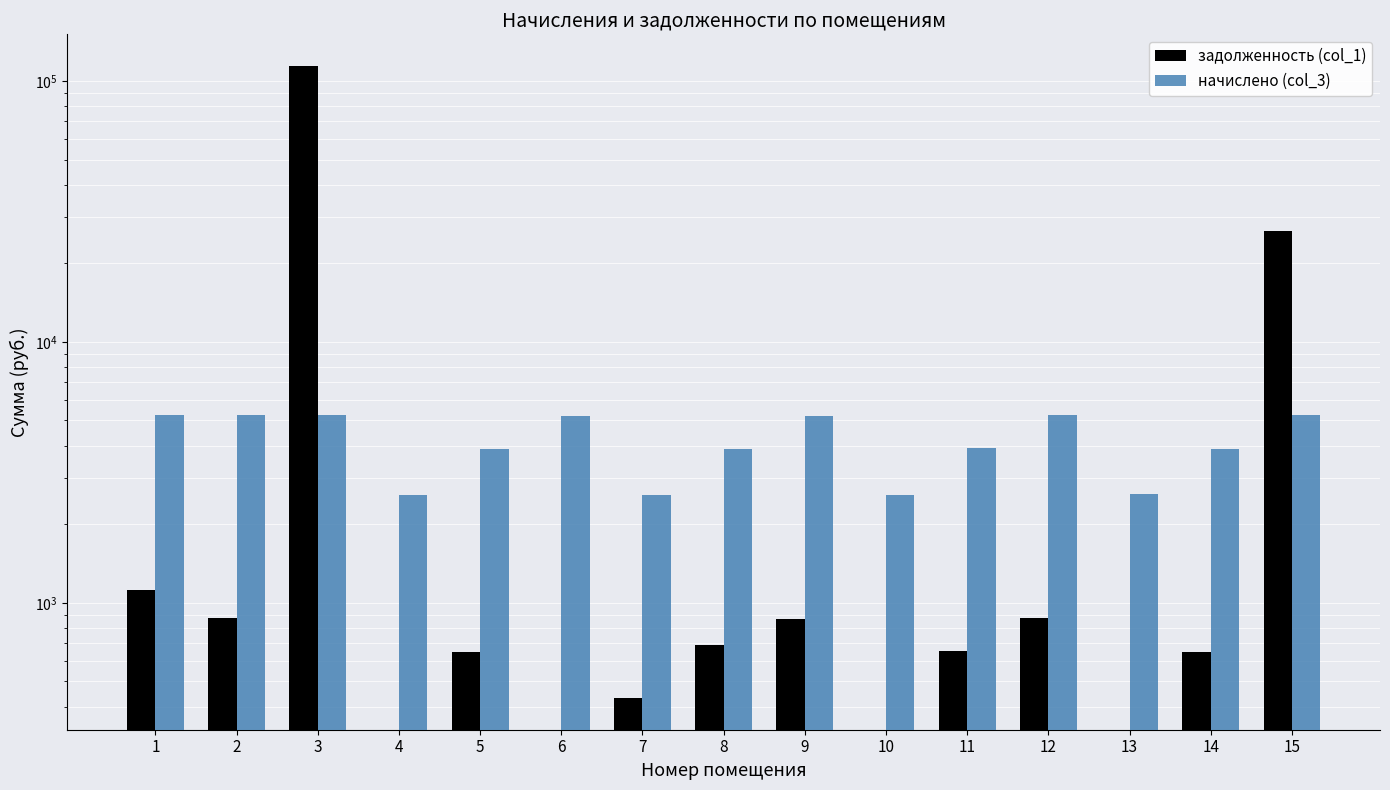

At which label is начислено (col_3) closest to 3906?

8